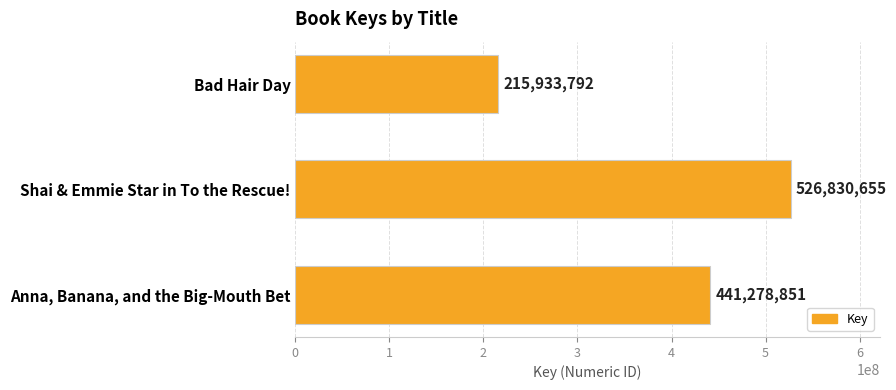

What is the ratio of the value at Bad Hair Day to the value at Anna, Banana, and the Big-Mouth Bet?

0.5